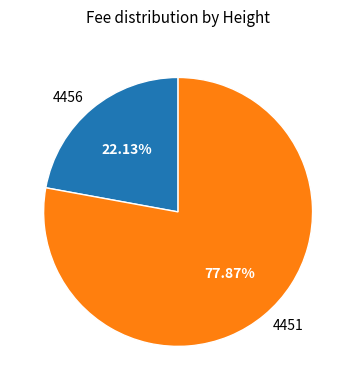

Which category has the biggest portion of the pie?

4451